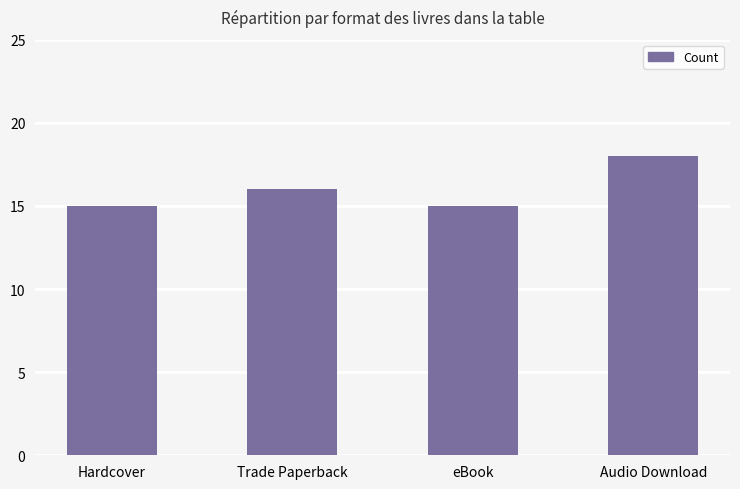

The value at Trade Paperback is 16. True or false?

True